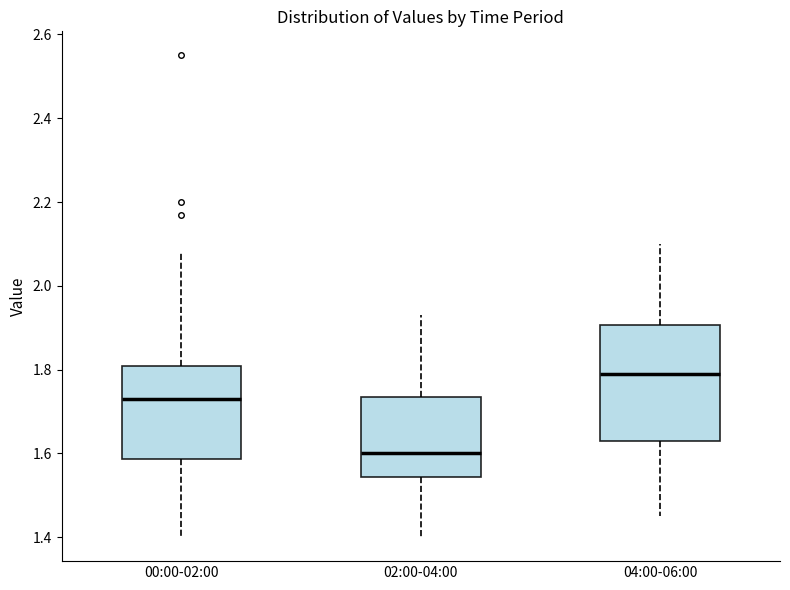

Comparing the boxes themselves (not the whiskers), which one is the tallest?

04:00-06:00